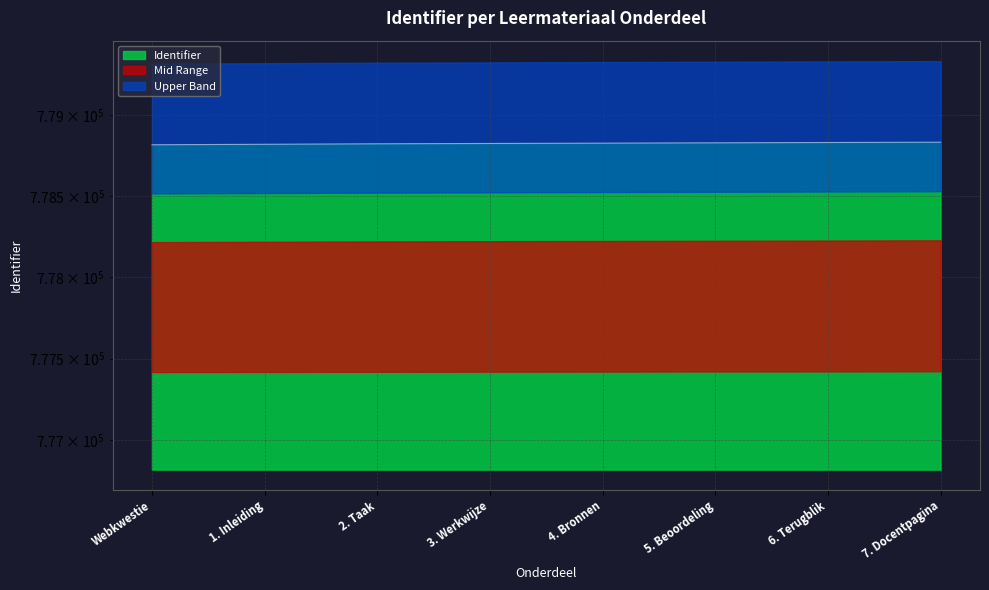

What is the approximate value at 4. Bronnen, to the nearest 5?

778825